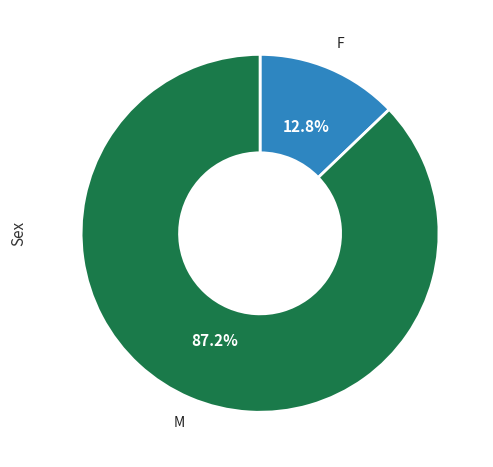

Does any single category account for the majority?

Yes